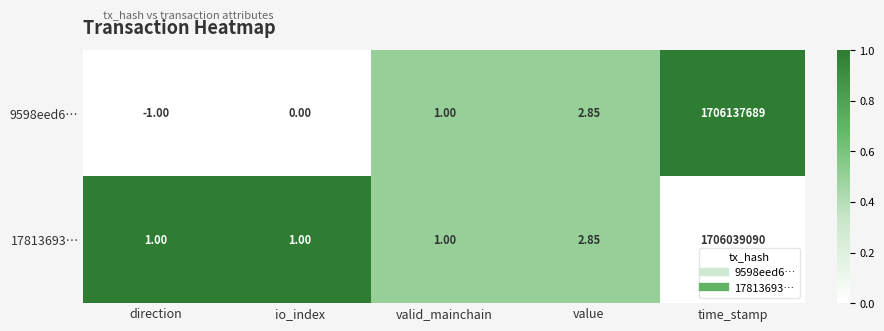

Which series has the widest spread of values?

9598eed6…